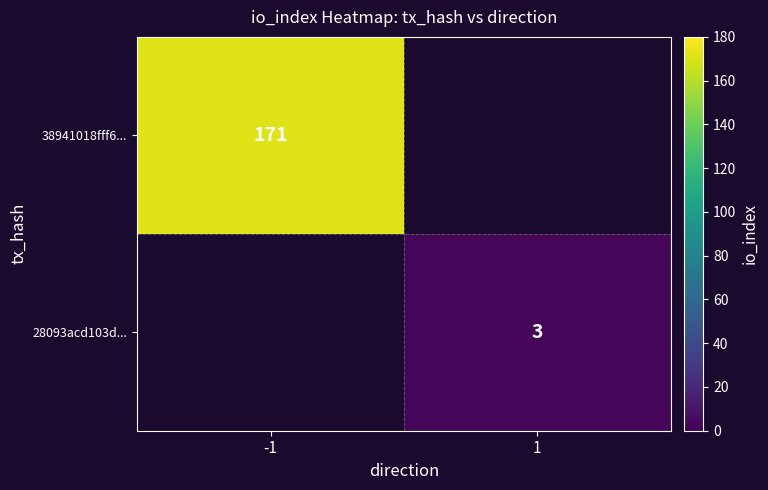

How many data points does each series have?

2